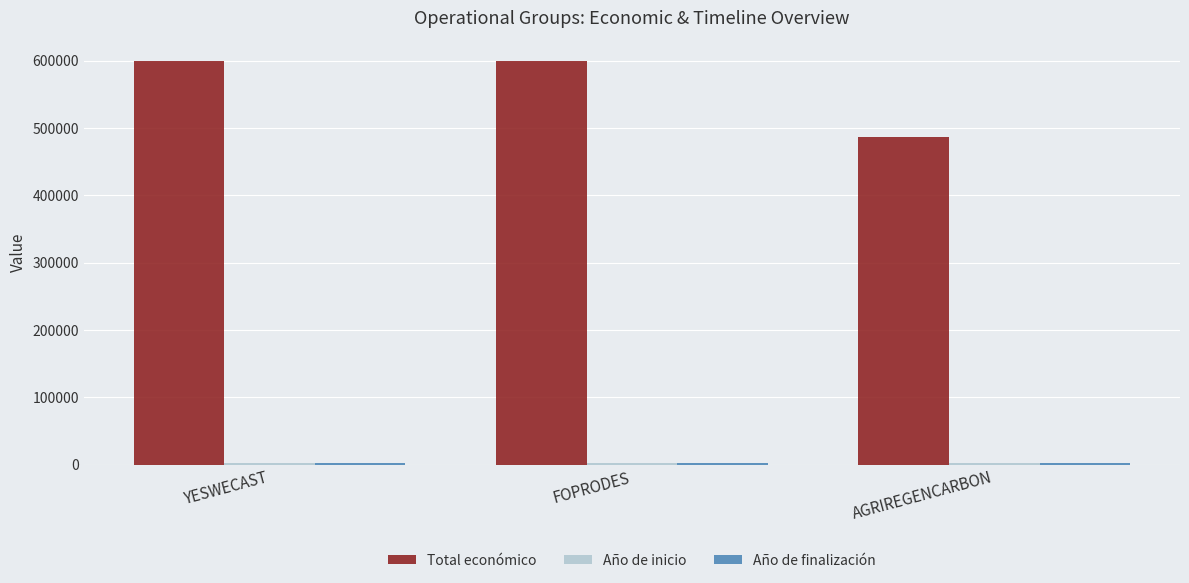

What position from the right is YESWECAST?

3